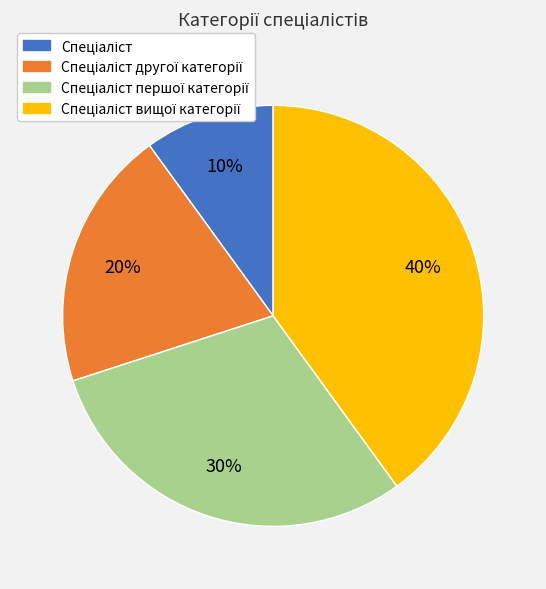

Is there any slice that represents more than half of the pie?

No